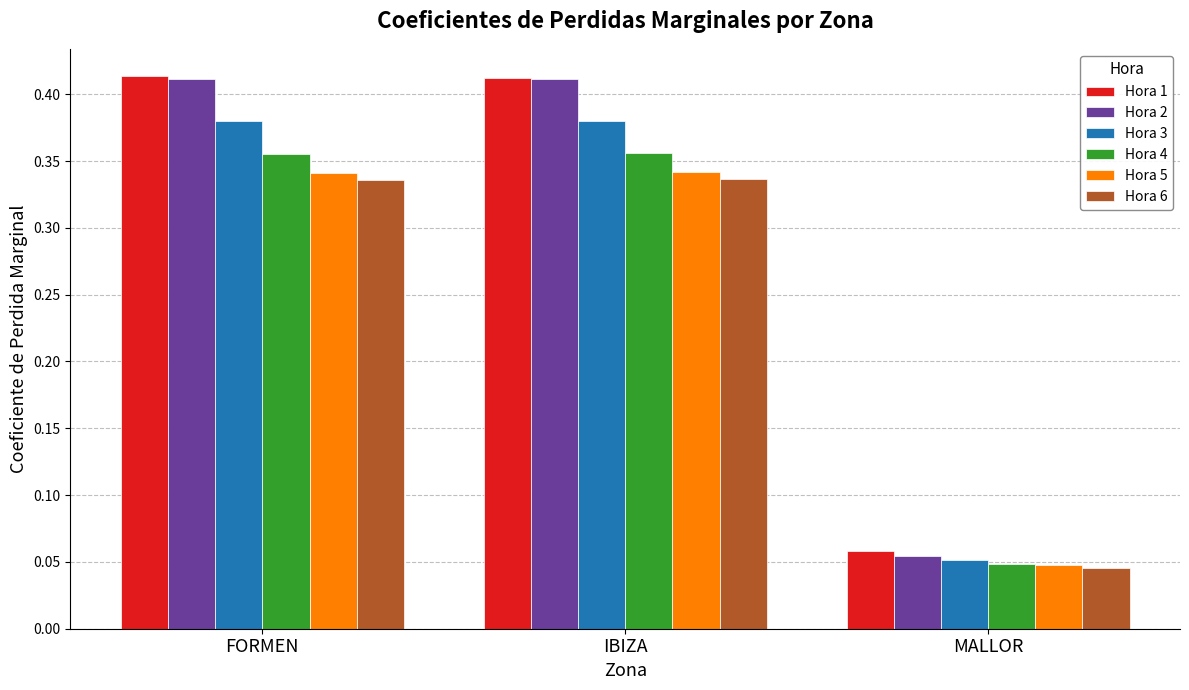

What is the label of the 3rd bar from the right?

FORMEN